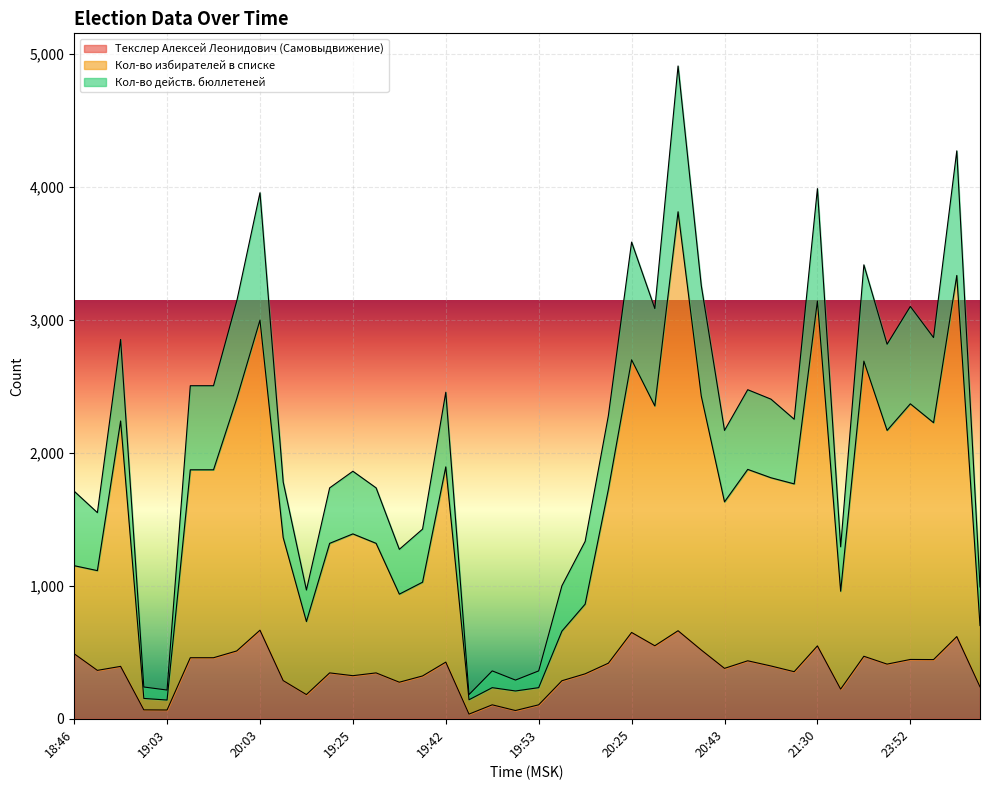

Which has a higher value, 22:42 or 19:42?

19:42